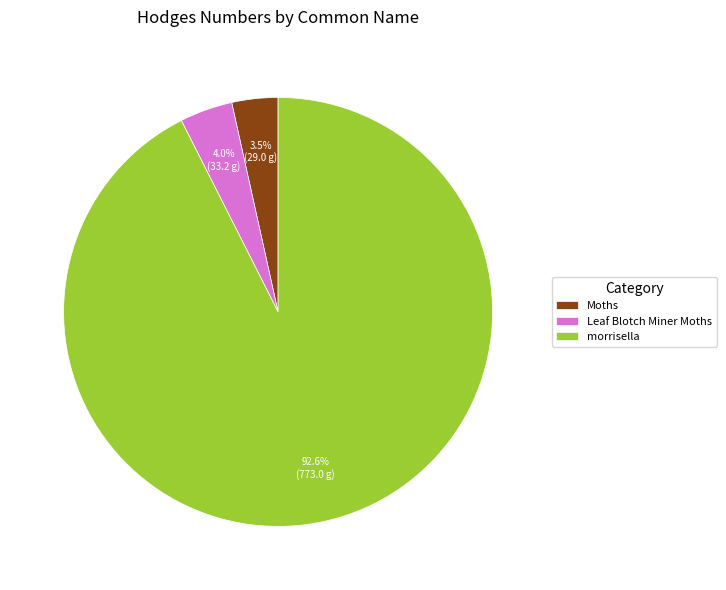

Does Moths represent more than half of the total?

No